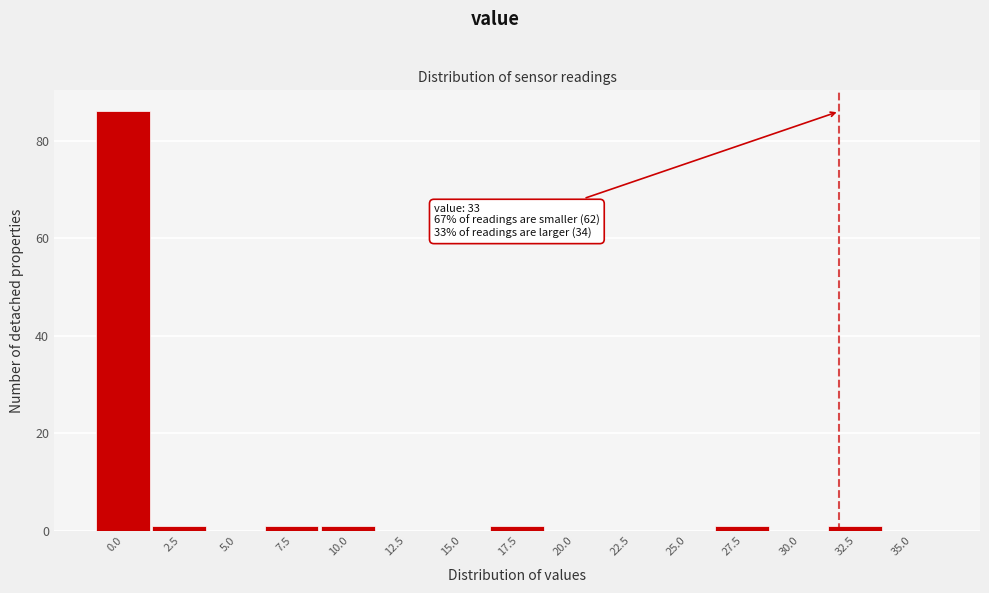

Reading left to right, list all the values displayed in this chart.

0.0=86	2.5=1	5.0=0	7.5=1	10.0=1	12.5=0	15.0=0	17.5=1	20.0=0	22.5=0	25.0=0	27.5=1	30.0=0	32.5=1	35.0=0